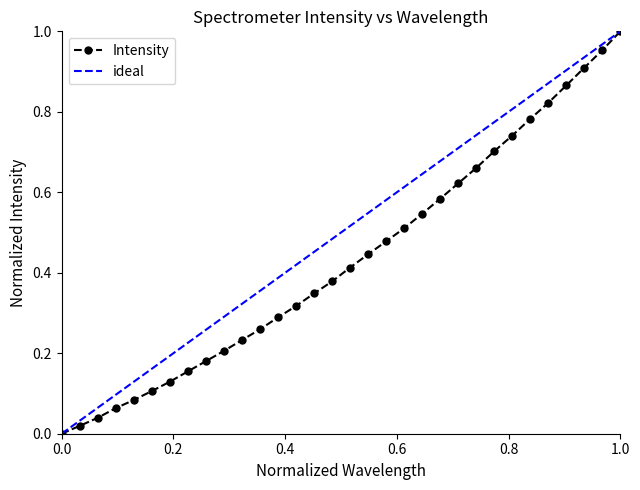

True or false: Intensity has more than 1 interior local peaks.

False